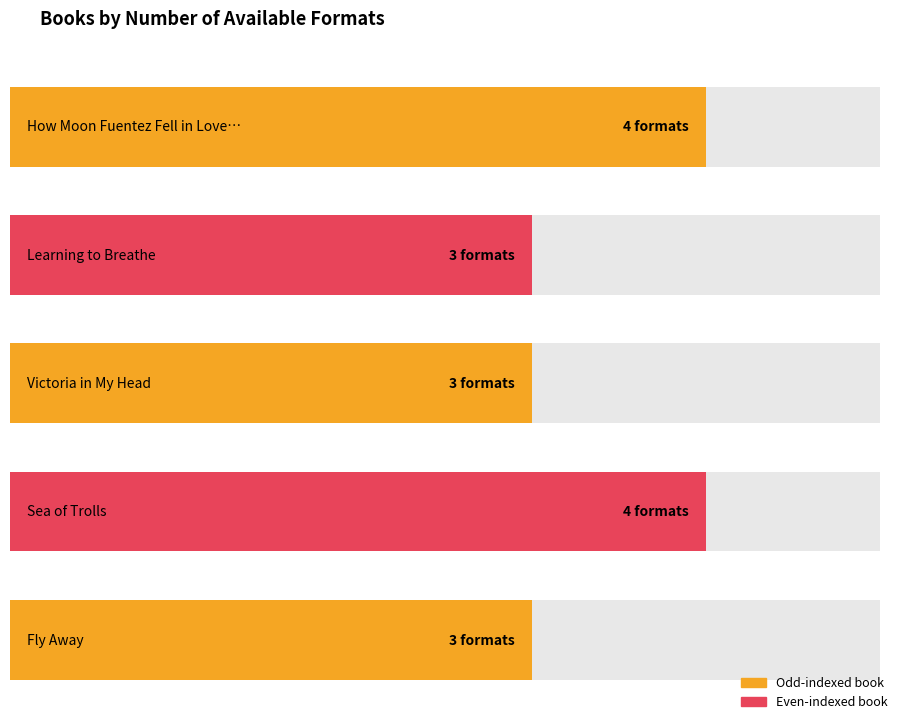

What is the difference between the values at How Moon Fuentez Fell in Love with the Universe and Fly Away?

1